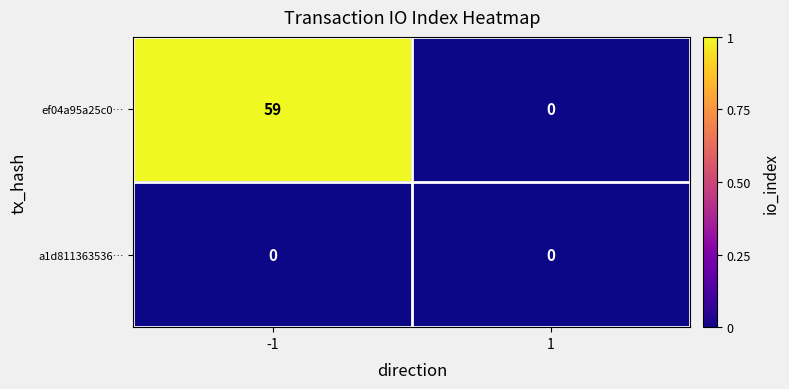

How many data points does each series have?

2